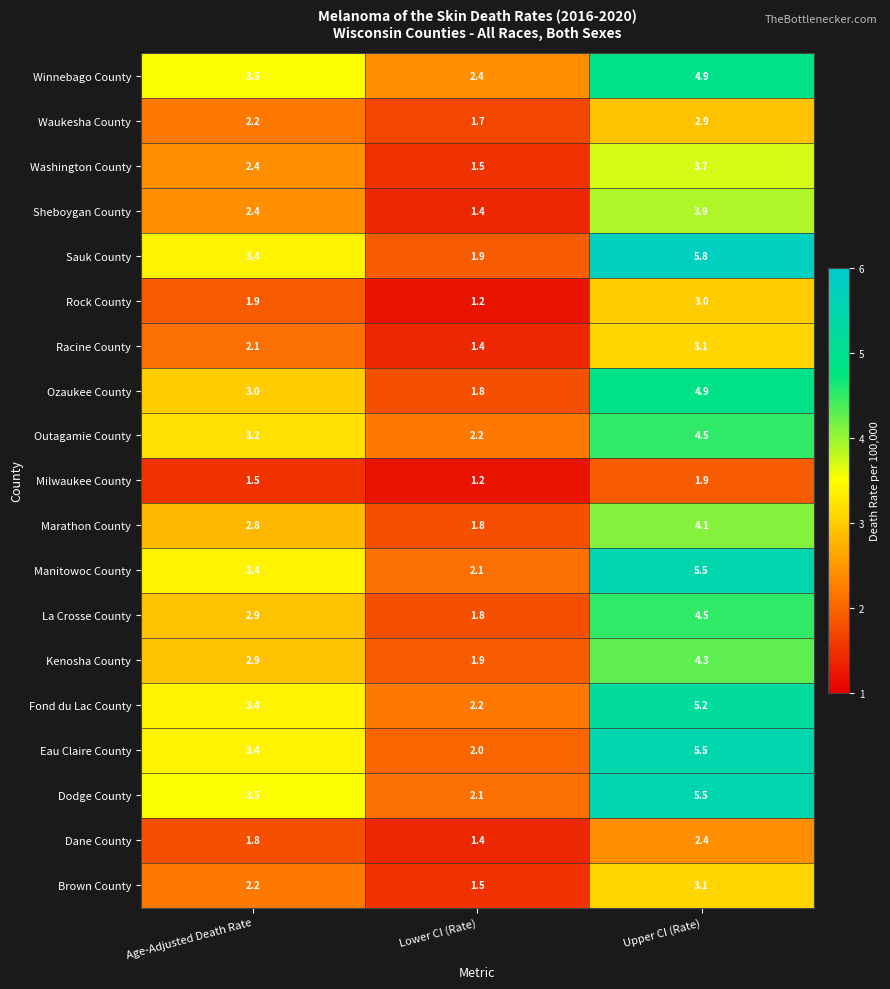

At which category is the sum across all series the highest?

Upper CI (Rate)